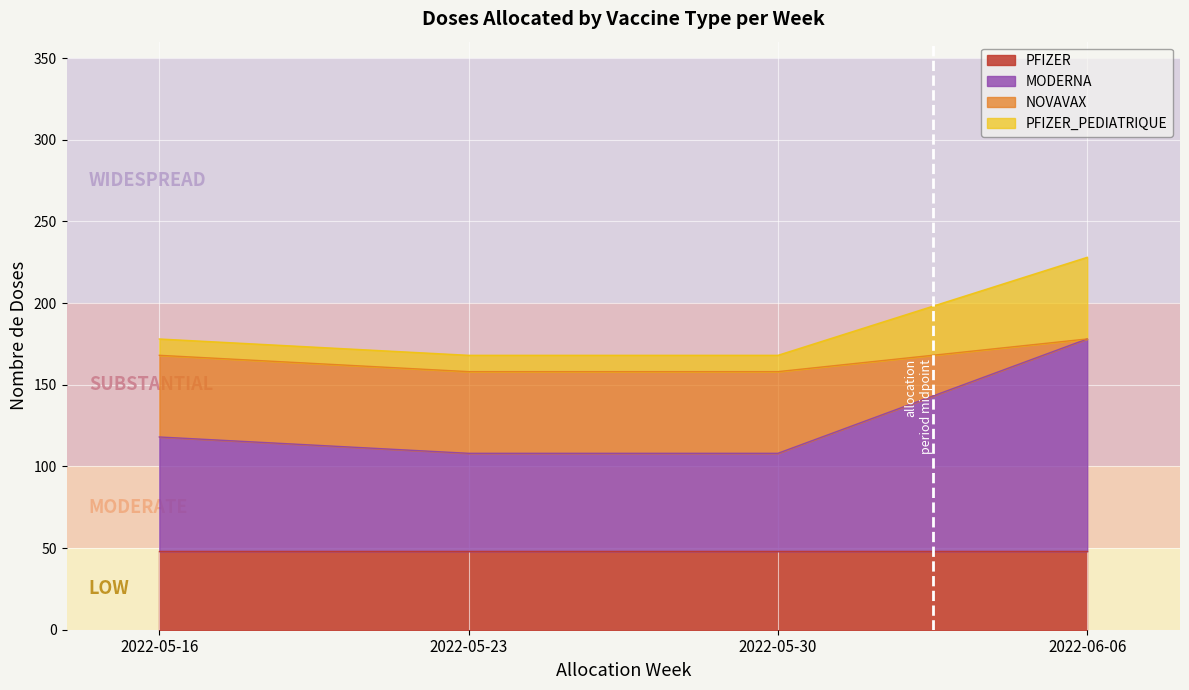

At which label does NOVAVAX first exceed 178?

2022-06-06